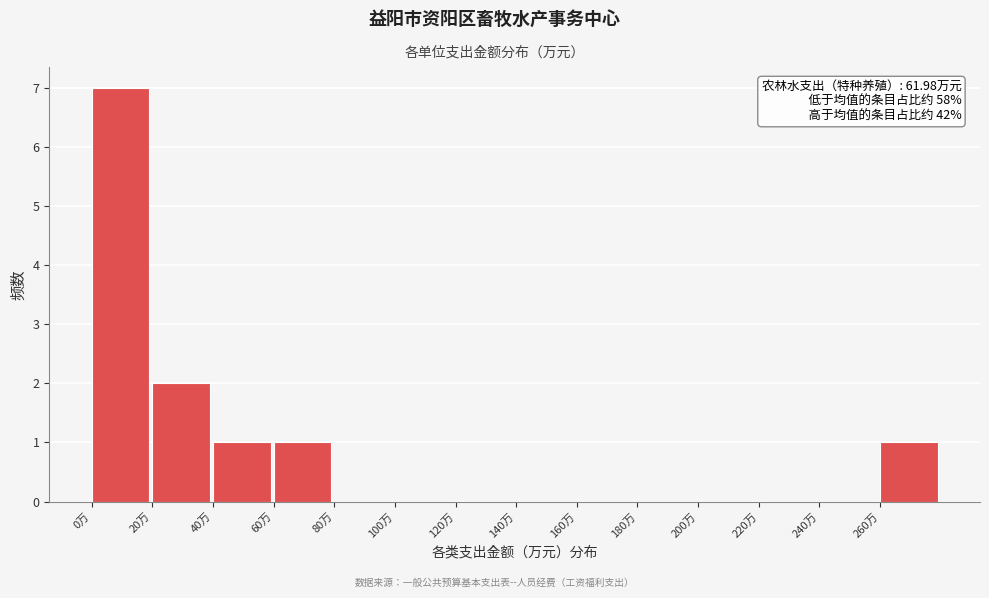

Which range on the x-axis has the tallest bar?

0 to 20